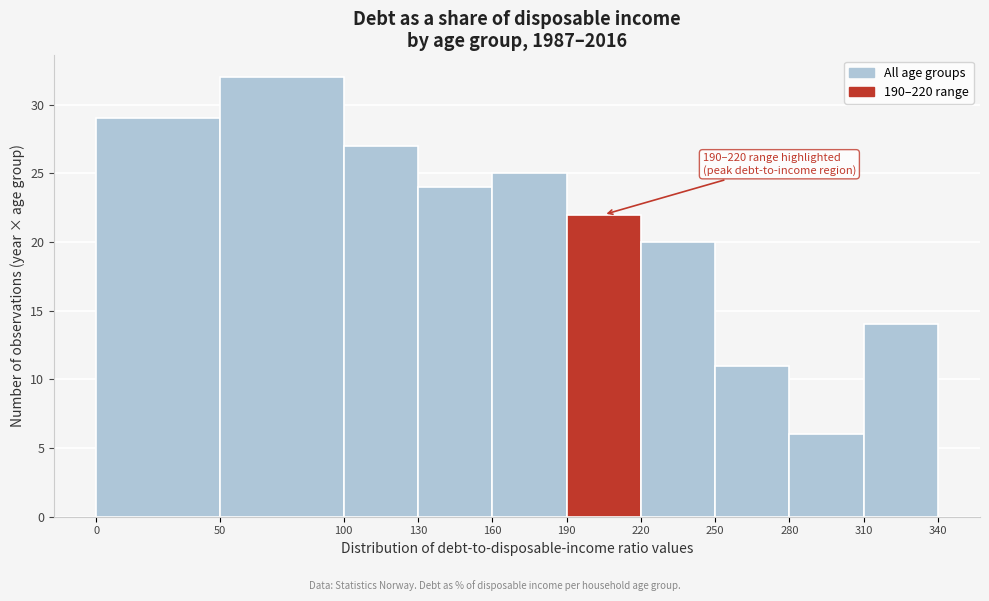

Which range on the x-axis has the tallest bar?

50 to 100